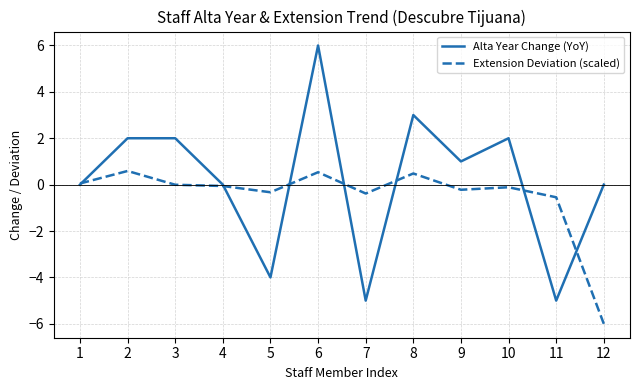

What is the difference between the second highest and second lowest values in the Alta Year Change (YoY) series?

8.0